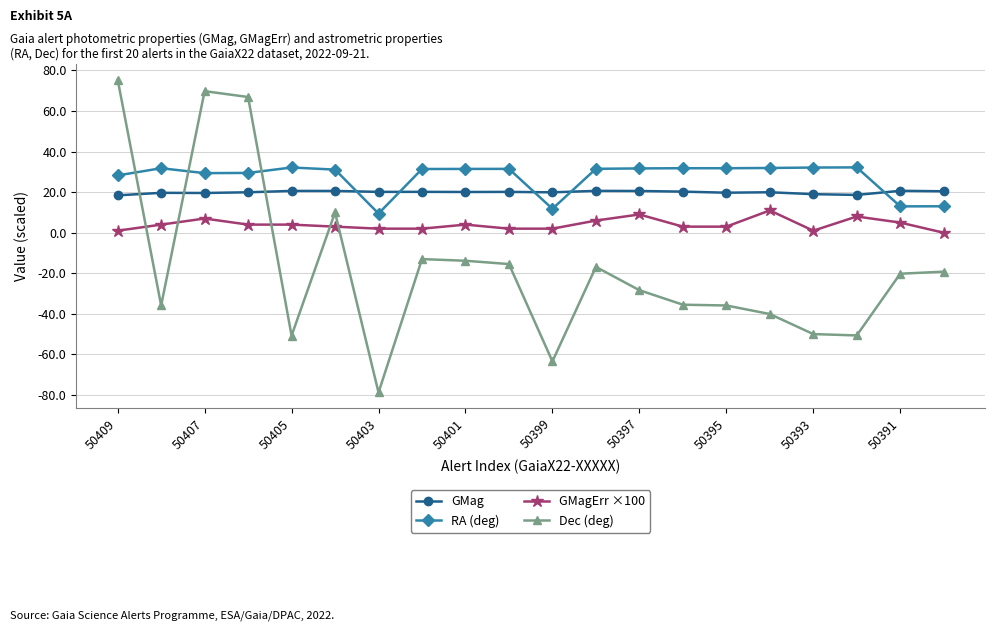

How many categories are shown in the chart?

20